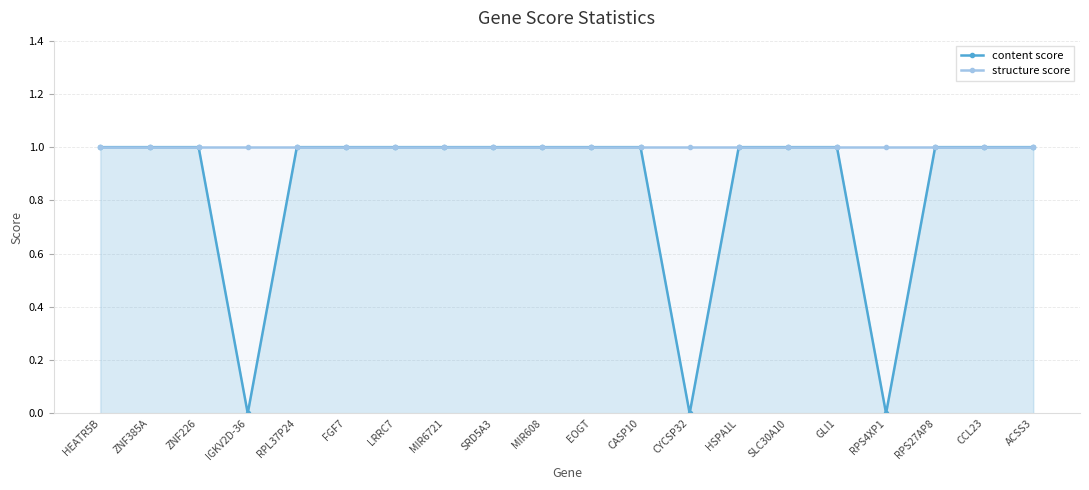

Reading right to left, extract all data points from this chart.

content score: 1	1	1	0	1	1	1	0	1	1	1	1	1	1	1	1	0	1	1	1
structure score: 1	1	1	1	1	1	1	1	1	1	1	1	1	1	1	1	1	1	1	1